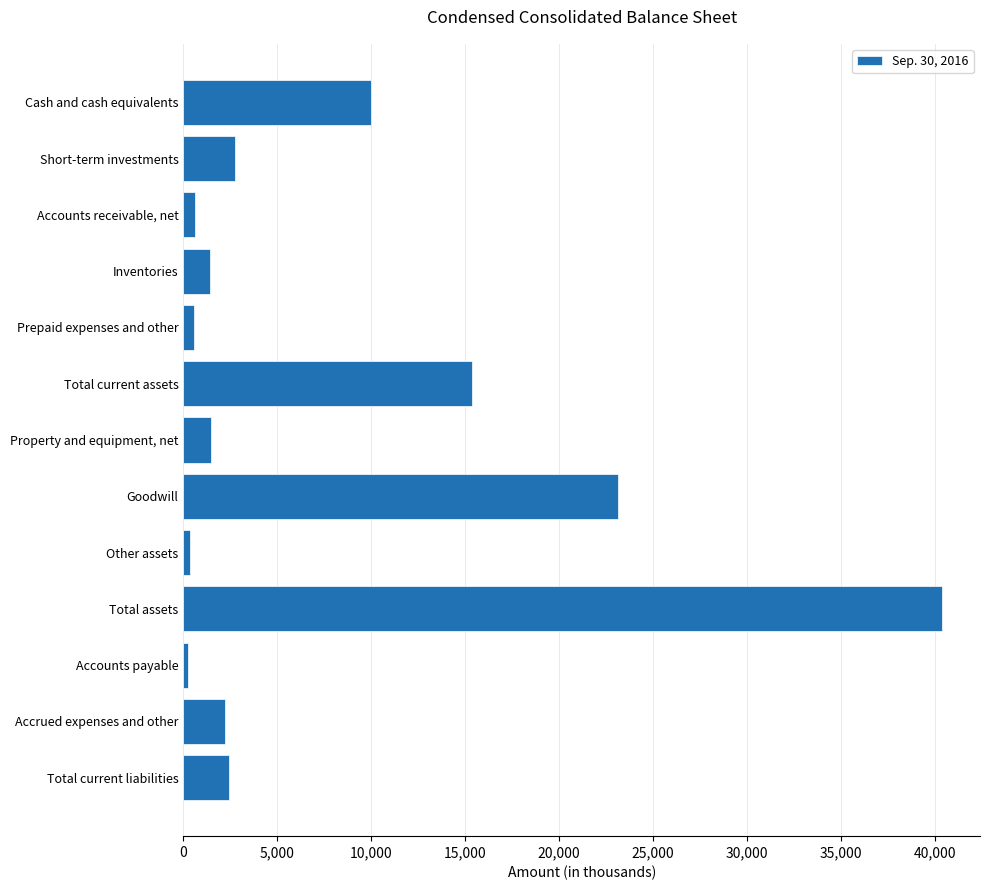

What is the sum of all values?

101018